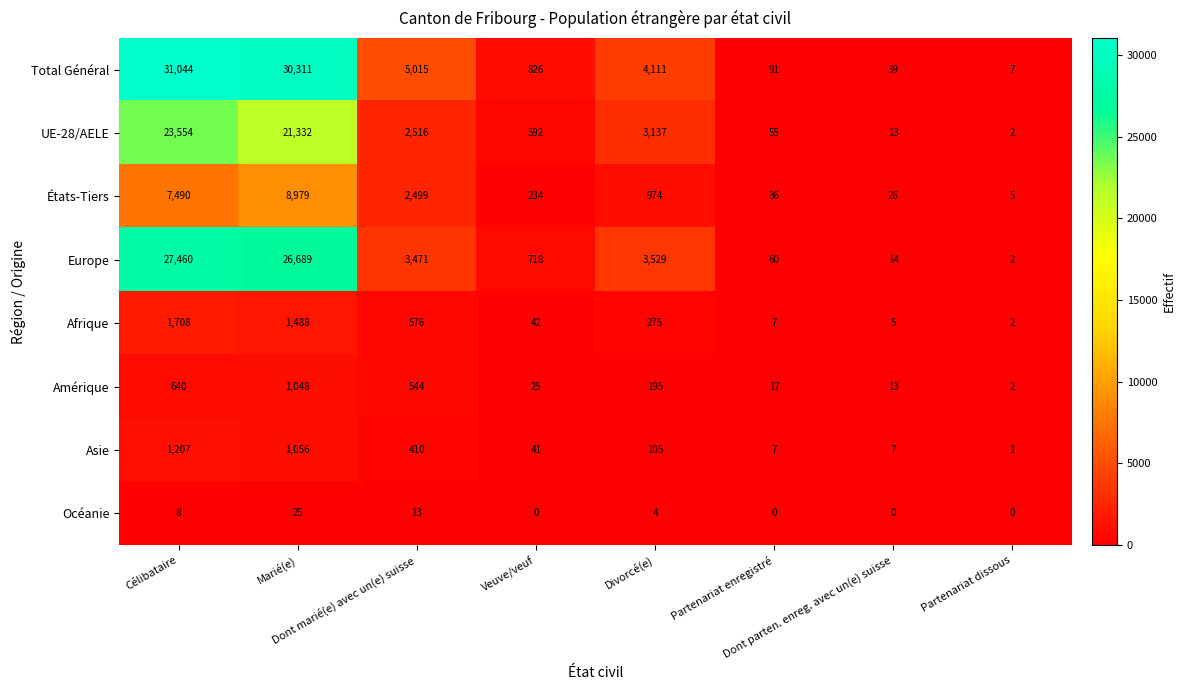

List the series in order of their peak value, lowest first.

Océanie, Amérique, Asie, Afrique, États-Tiers, UE-28/AELE, Europe, Total Général